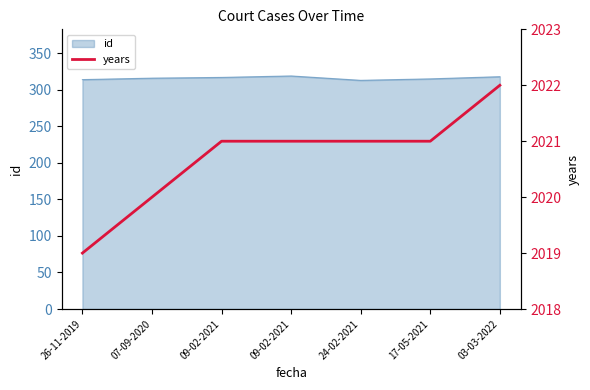

True or false: the data shows 2019 at 26-11-2019.

True